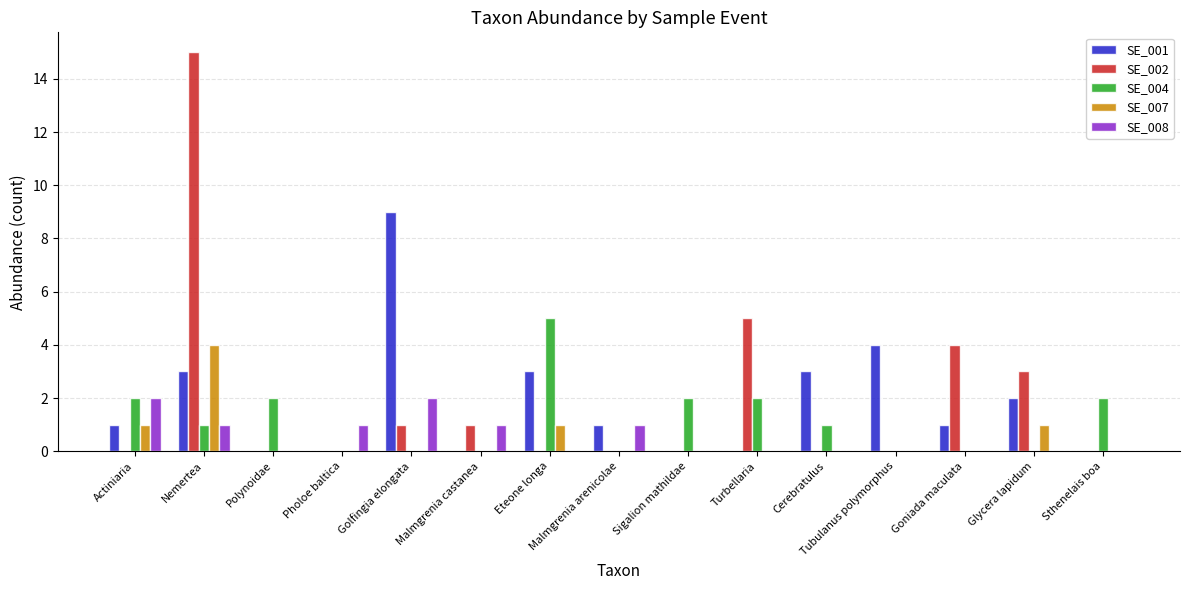

What is the average value of the SE_008 series?

1